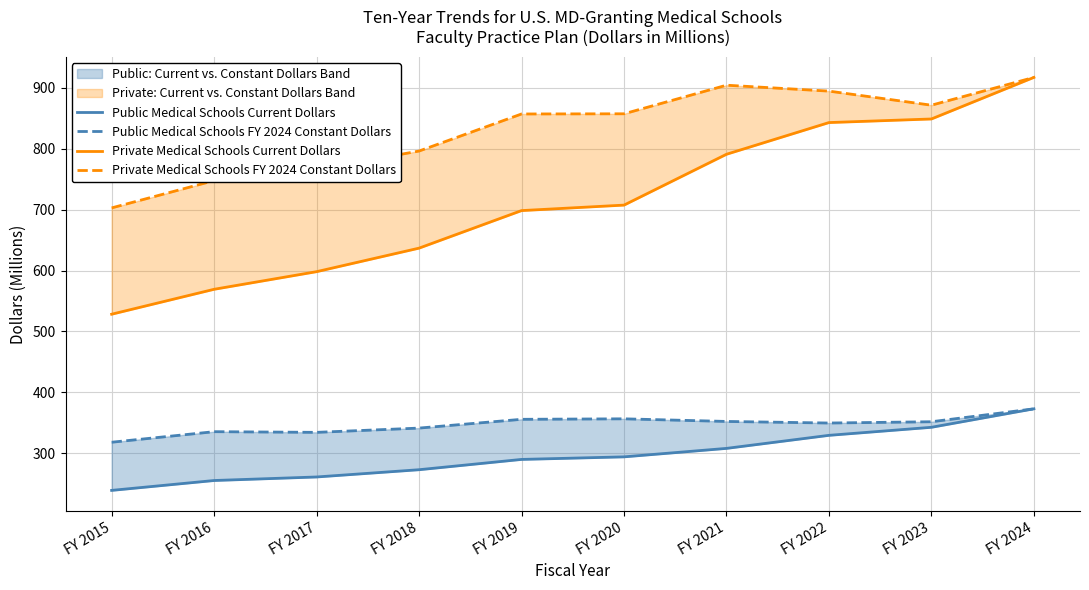

How many interior local peaks does the Public Medical Schools FY 2024 Constant Dollars series have?

2